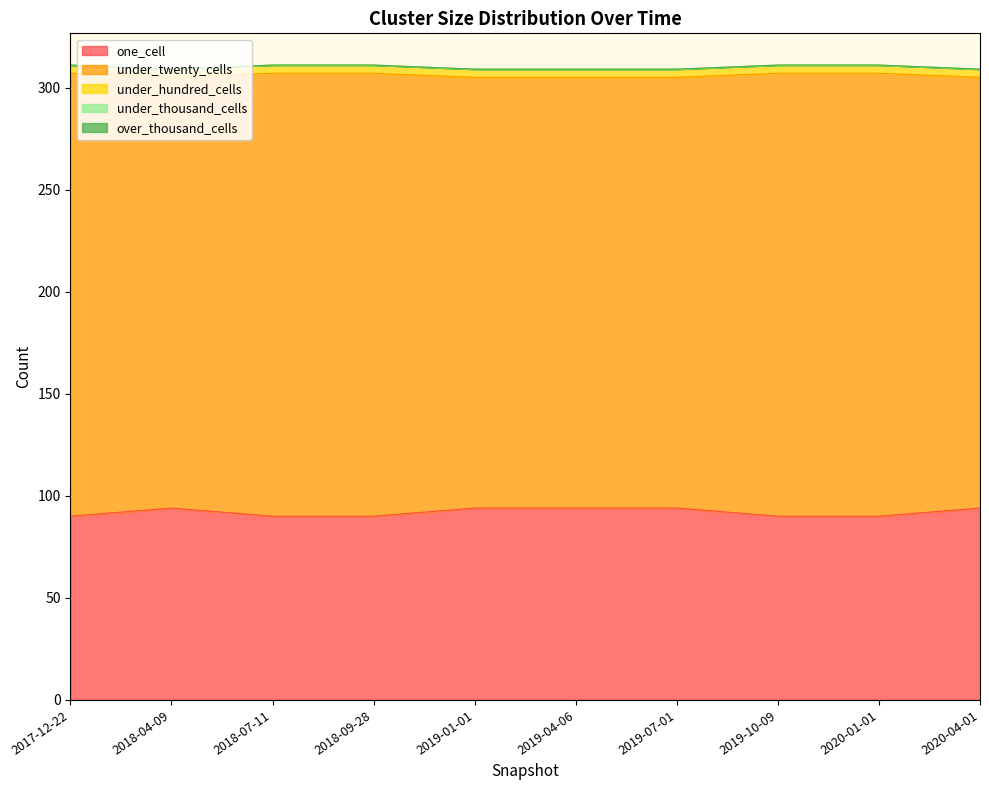

What is the label of the 6th point from the right?

2019-01-01